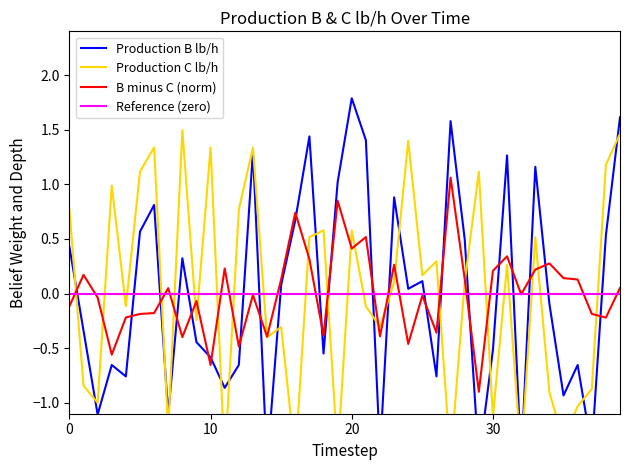

Does the chart display data point markers on the line(s)?

No